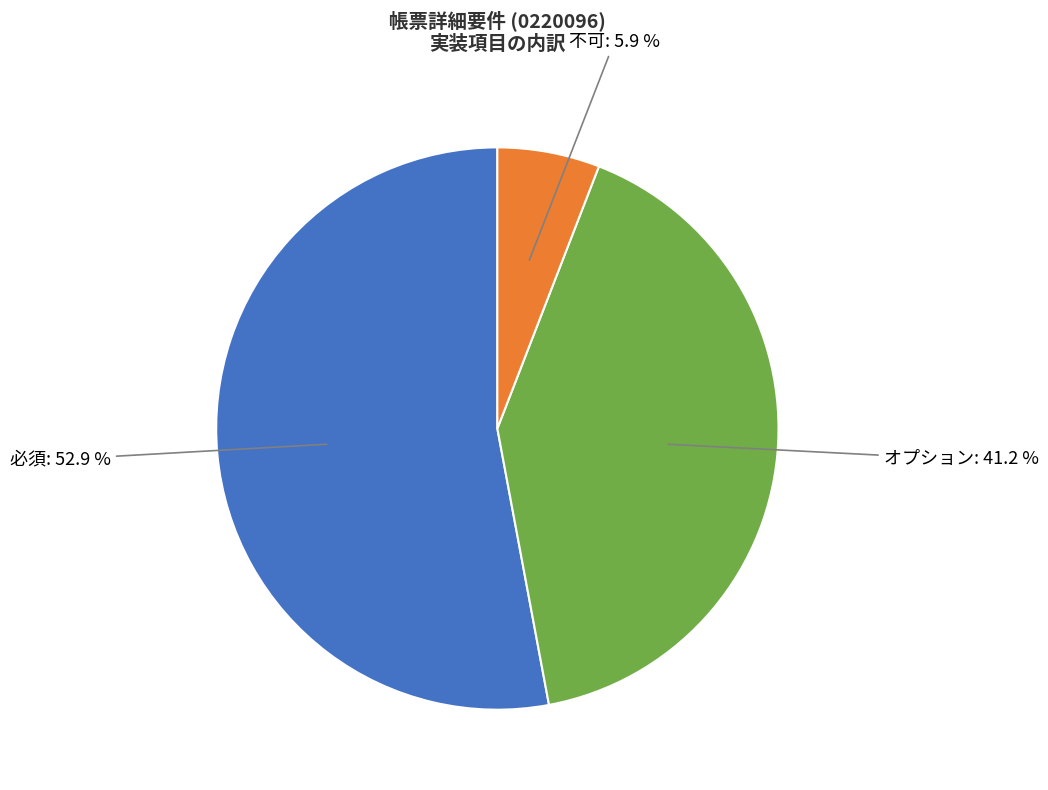

Rank the categories by value from lowest to highest.

不可, オプション, 必須